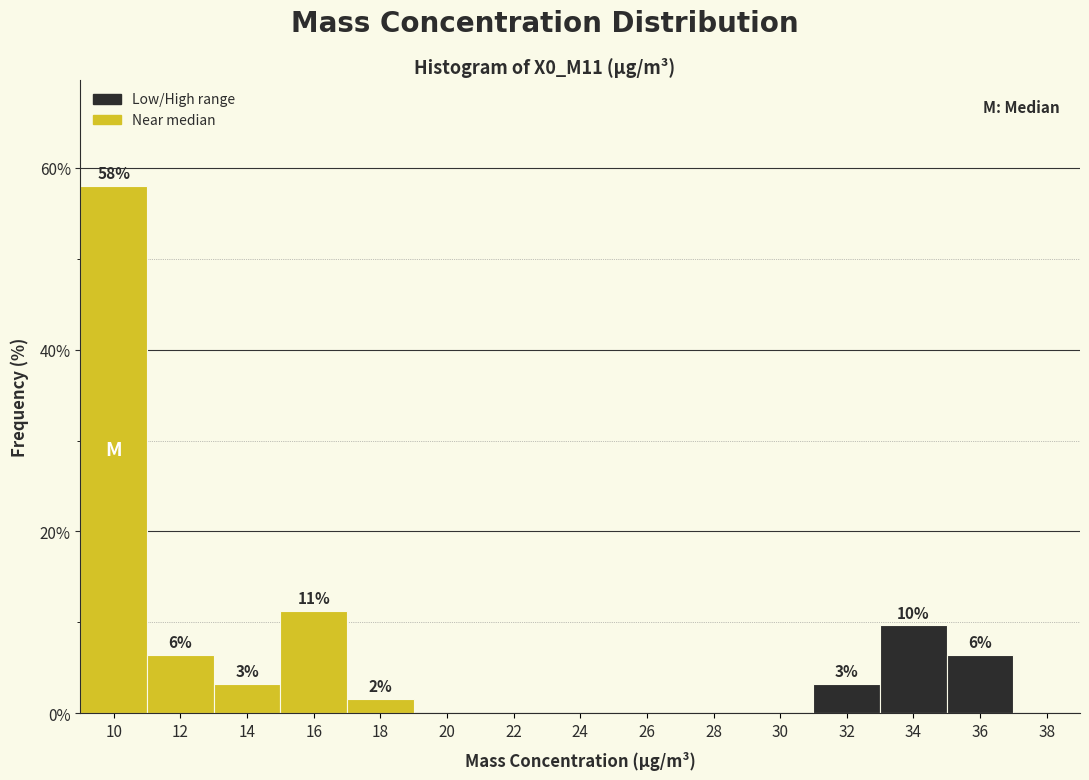

Are the bars horizontal?

No